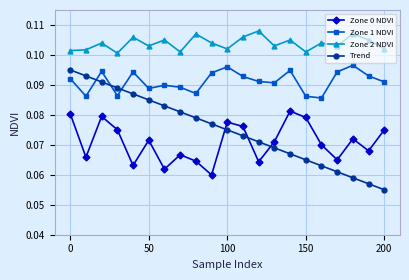

True or false: Zone 0 NDVI and Zone 1 NDVI cross at least once.

False